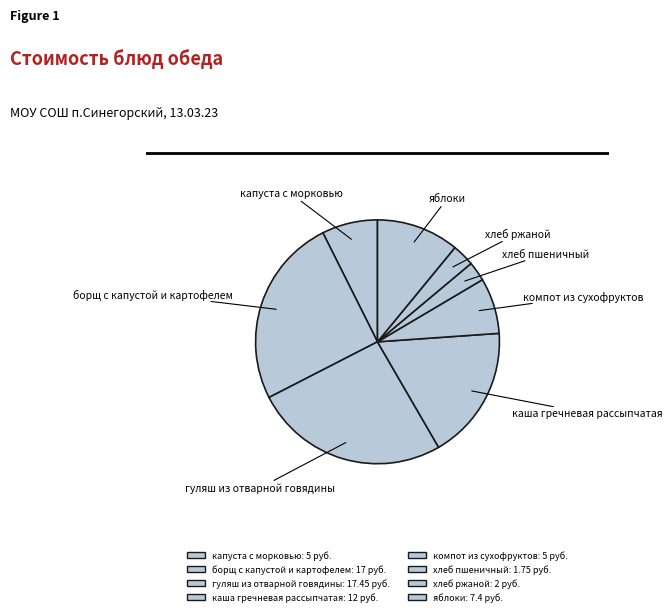

Count the number of slices in the pie.

8